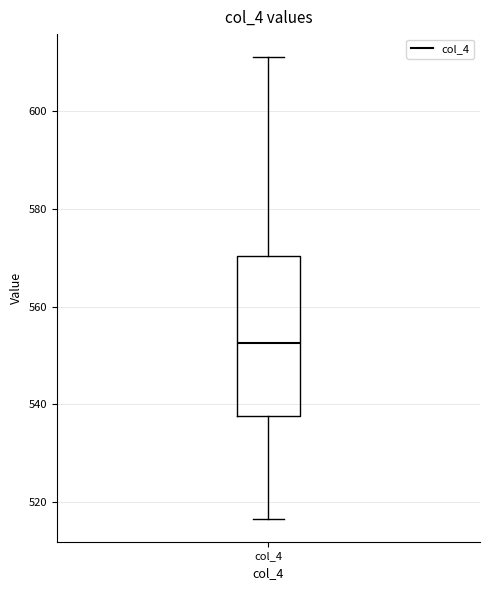

Read this box plot against the y-axis: the position of the median line, the range covered by the box, and the ends of both whiskers. The values are not printed on the chart, so give them approximately, as read against the axis.

median 552, box 538 to 570, whiskers 516 to 610